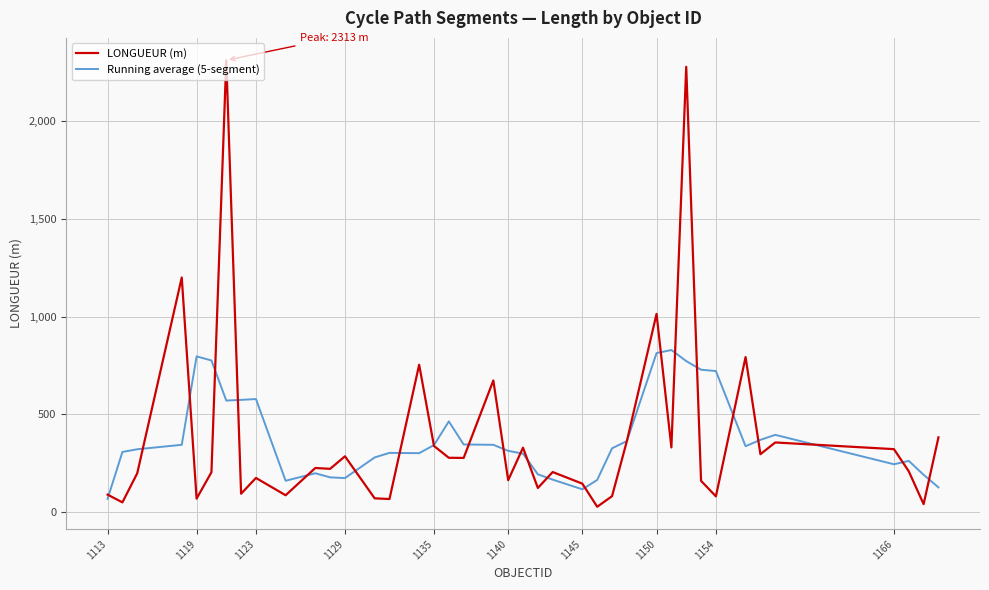

How many times do Running average (5-segment) and LONGUEUR (m) cross each other?

24